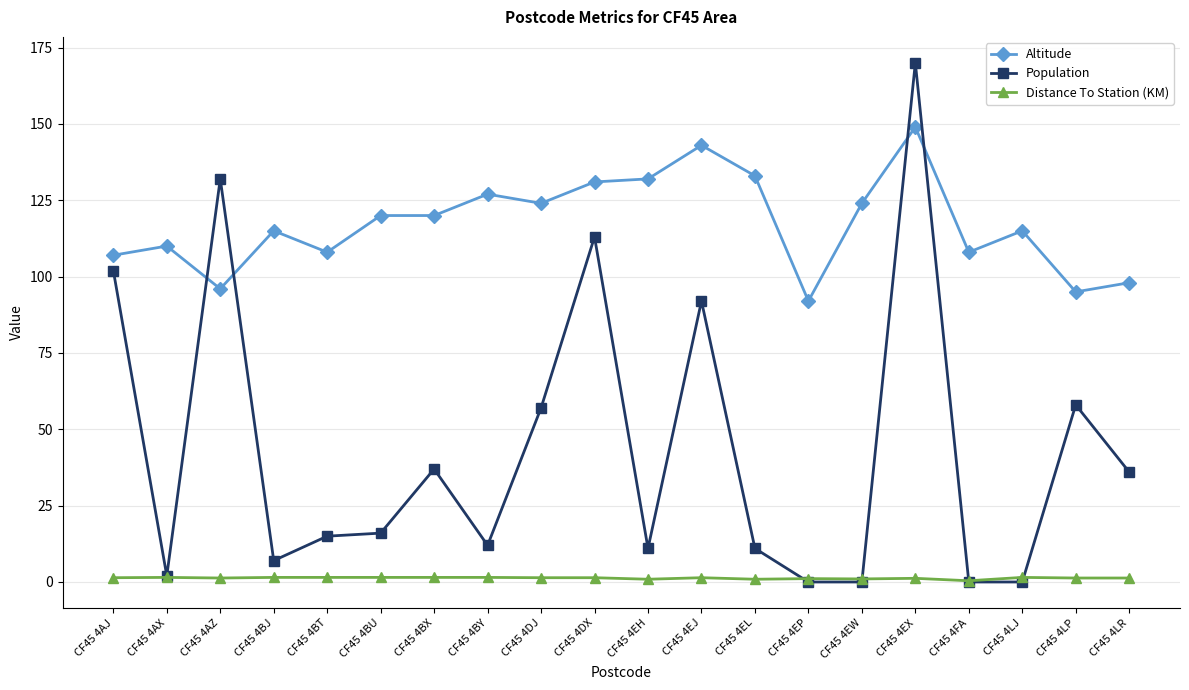

At how many categories does at least one series exceed 52?

20